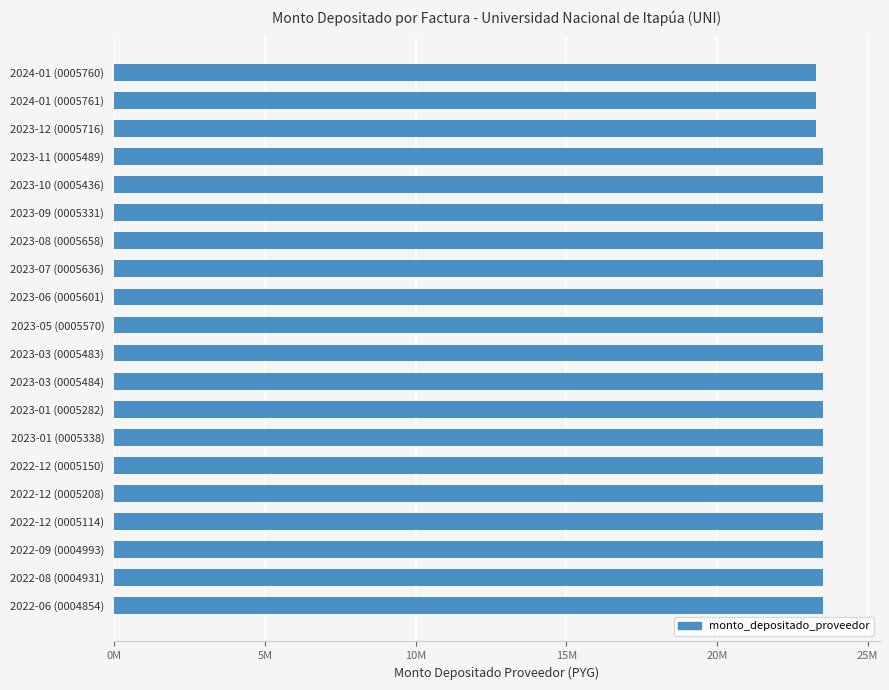

Does the chart contain any negative values?

No